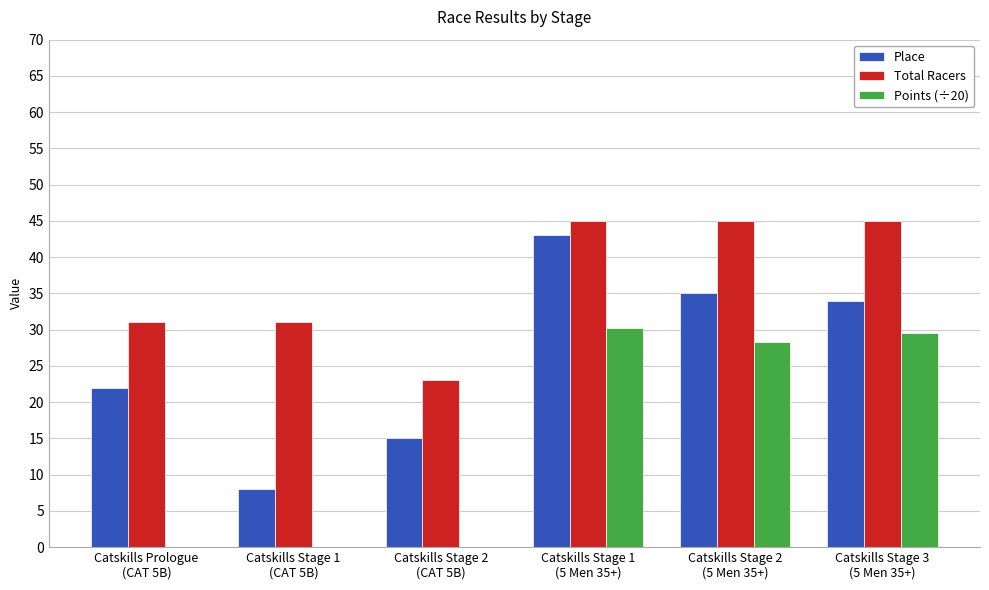

What is the sum of all Points (÷20) values?

88.0